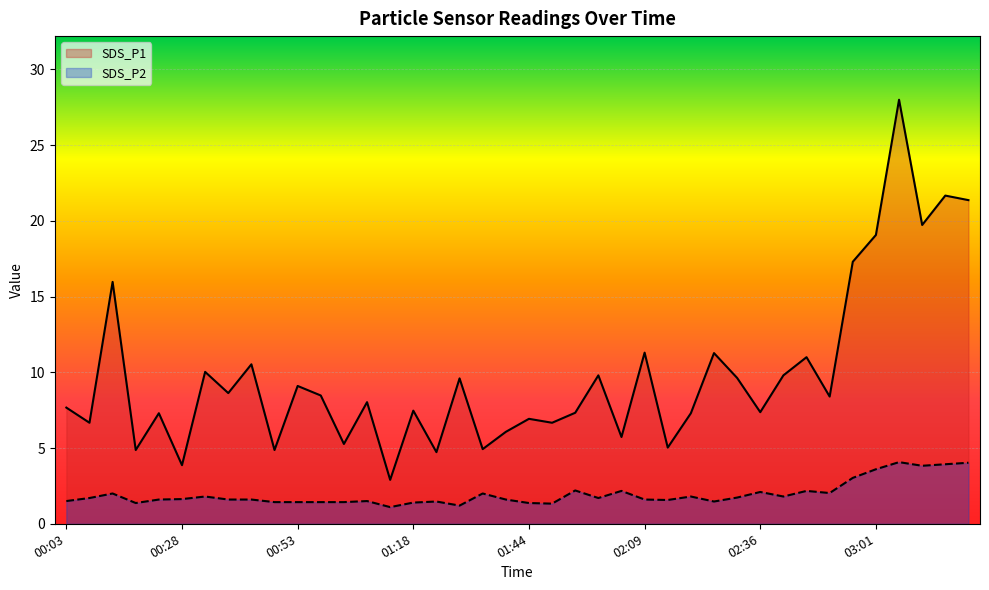

What is the sum of the SDS_P1 values at 02:15 and 01:18?

12.5